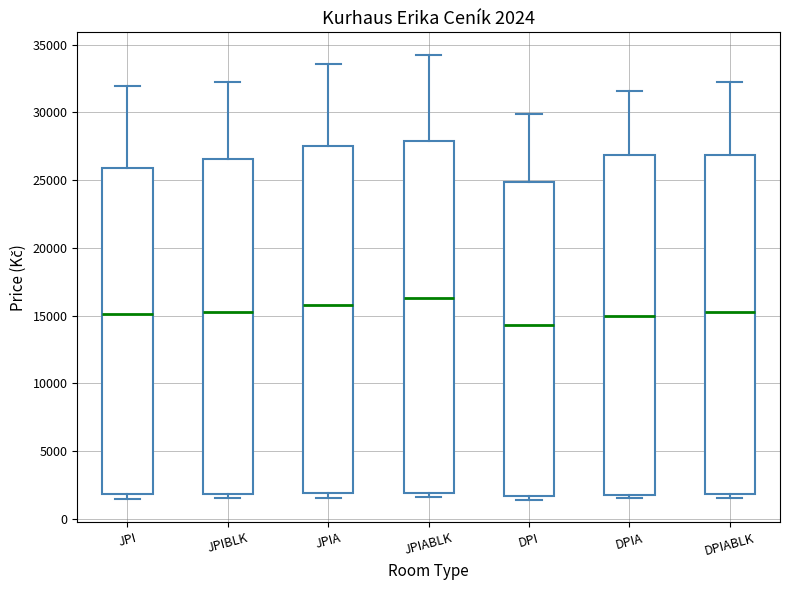

Which box's median line is the highest?

JPIABLK